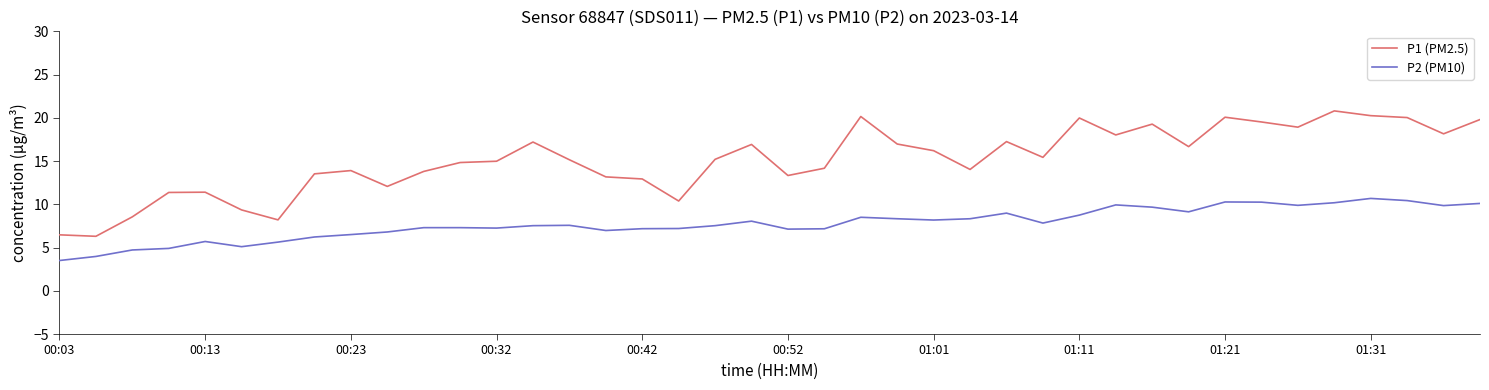

Does the chart have visible grid lines?

No